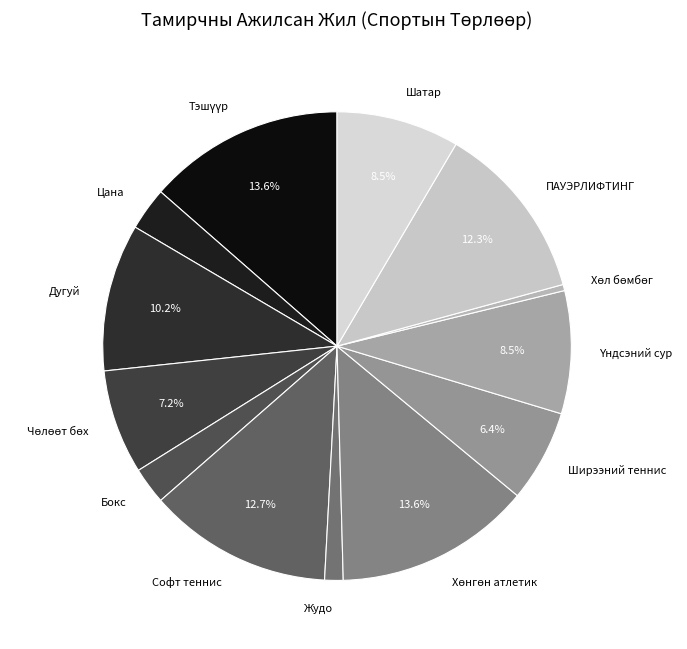

How many segments does this pie chart have?

13